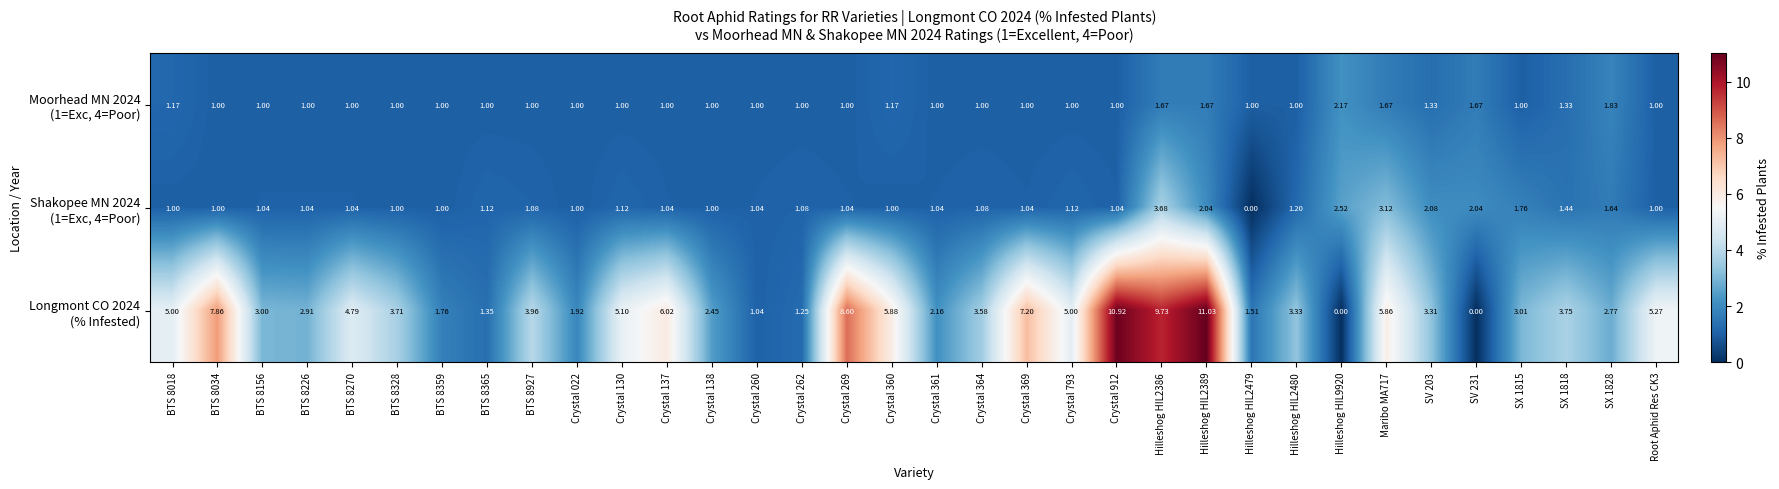

Between BTS 8365 and SV 203, which is larger?

SV 203